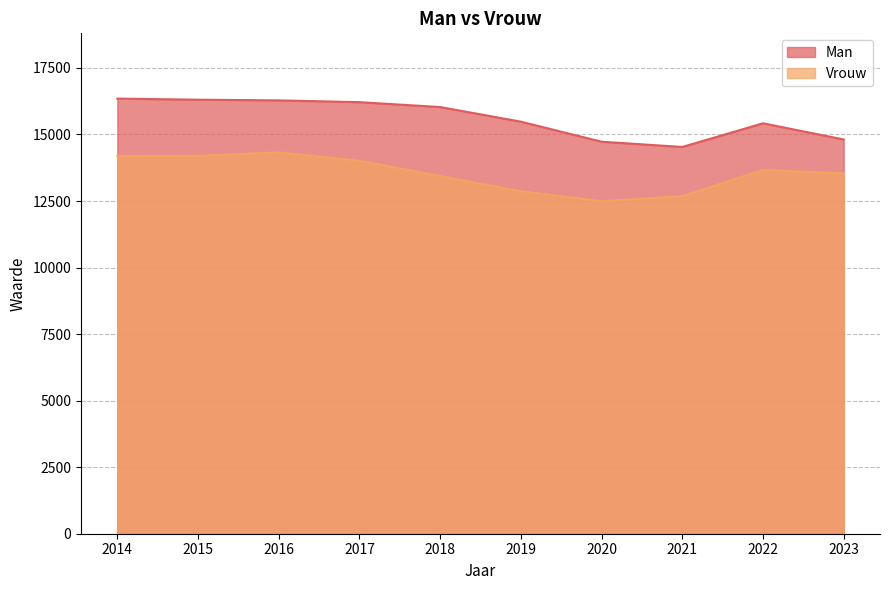

Where does the Vrouw series first go above 13669?

2014